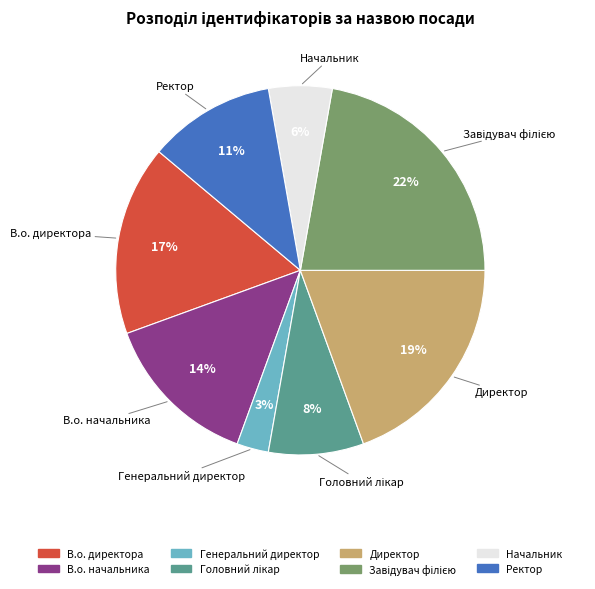

Count the number of slices in the pie.

8